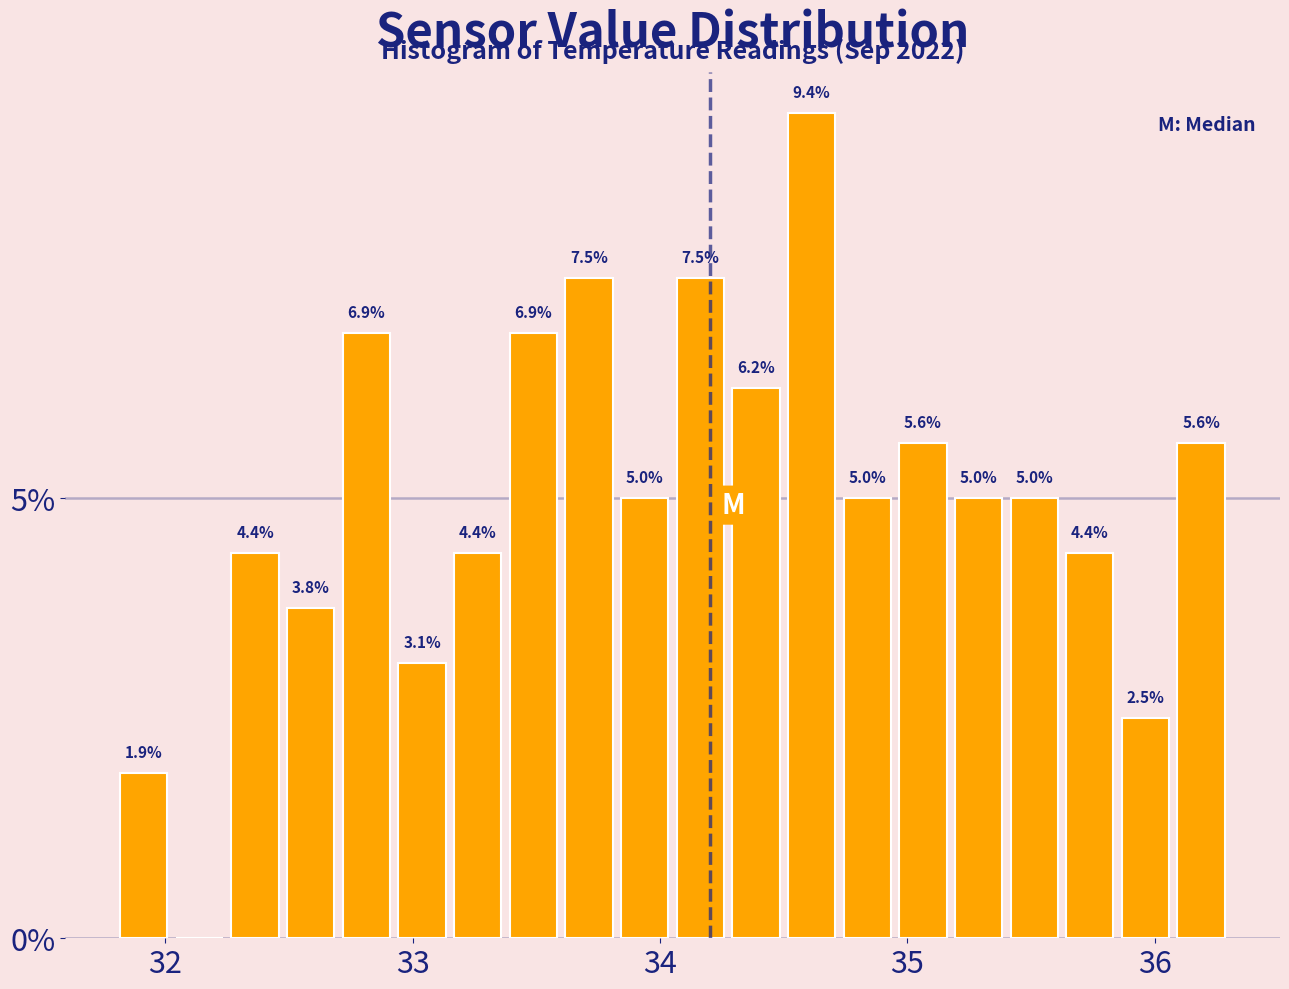

Around what value on the x-axis is the tallest bar? Give the approximate position of its centre, as read against the axis.

34.6